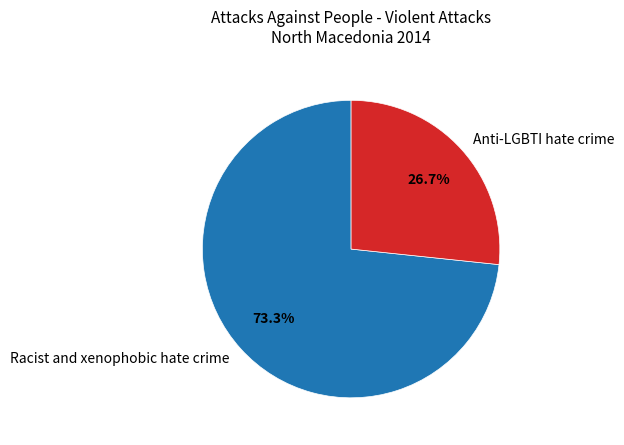

To the nearest percent, what is the difference between the largest and smallest slice percentages?

47%